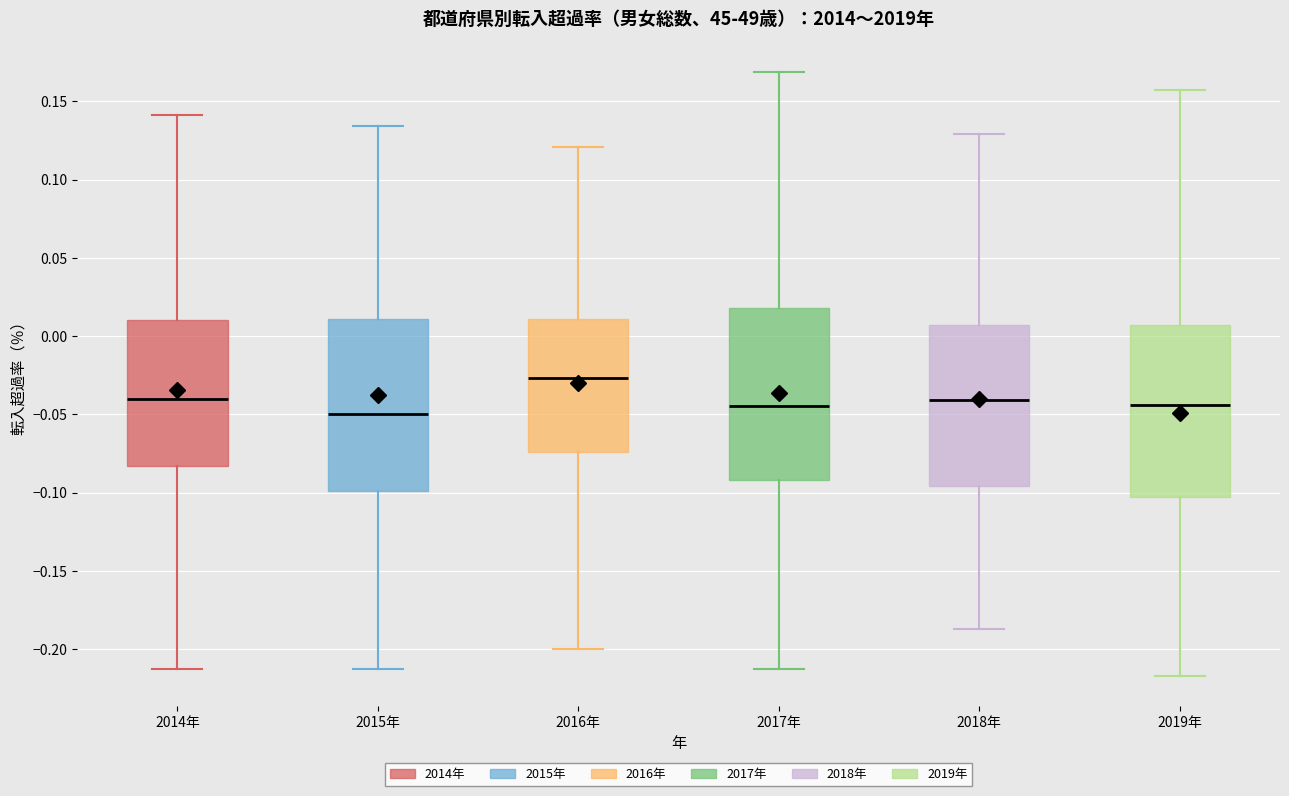

Reading left to right, transcribe this box plot: for each box, give where its median line is, the range the box spans, and where its two whiskers end, as read against the y-axis. The values are not printed on the chart, so give them approximately, as read against the axis.

2014年: median -0.040, box -0.085 to 0.010, whiskers -0.215 to 0.140
2015年: median -0.050, box -0.100 to 0.010, whiskers -0.215 to 0.135
2016年: median -0.025, box -0.075 to 0.010, whiskers -0.200 to 0.120
2017年: median -0.045, box -0.090 to 0.020, whiskers -0.215 to 0.170
2018年: median -0.040, box -0.095 to 0.005, whiskers -0.185 to 0.130
2019年: median -0.045, box -0.105 to 0.005, whiskers -0.215 to 0.155